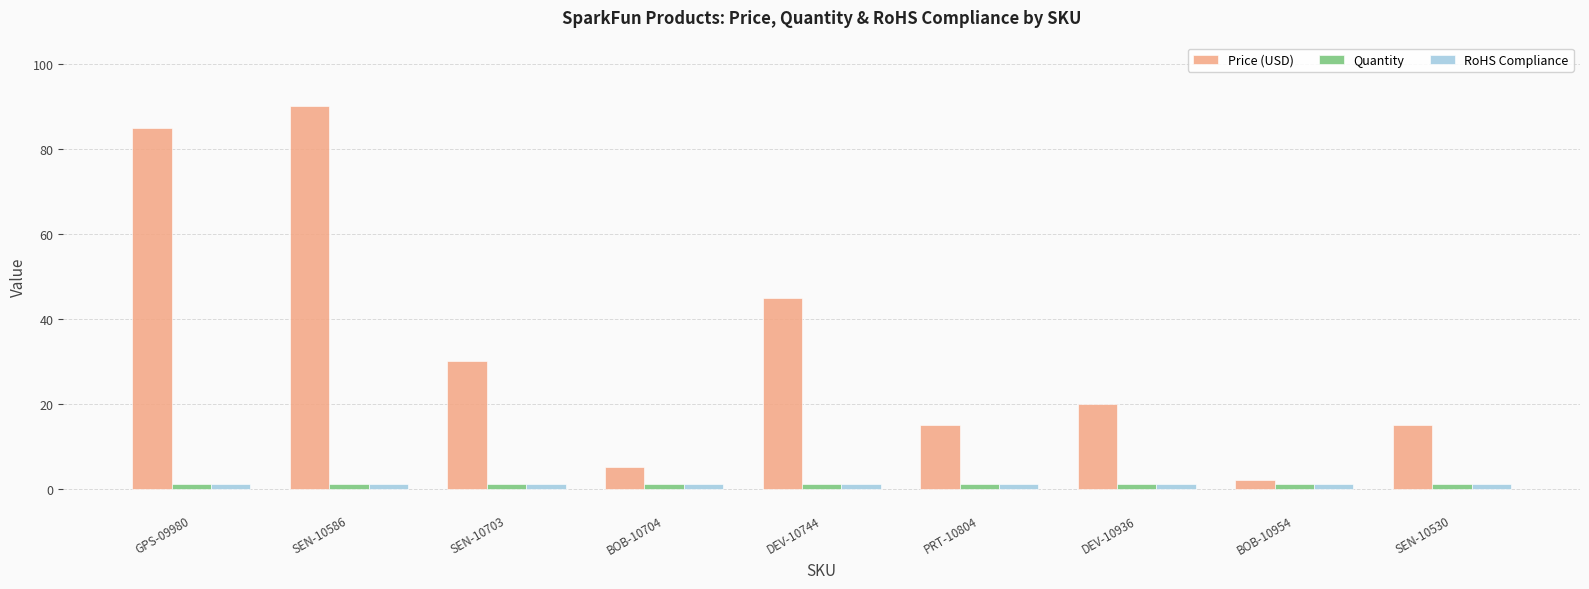

Between SEN-10703 and DEV-10744, which series saw the biggest shift?

Price (USD)